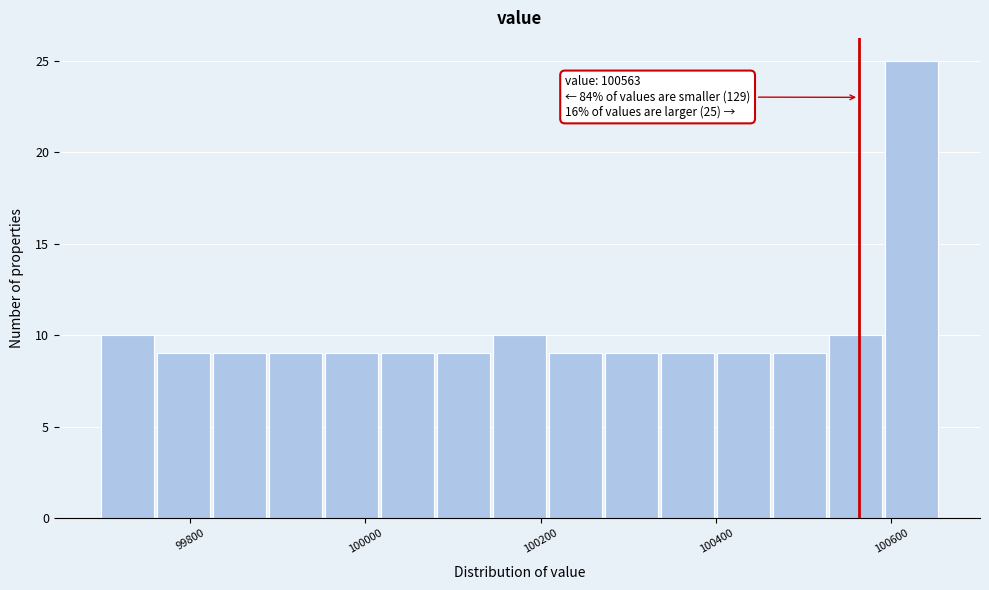

Around what value on the x-axis is the tallest bar? Give the approximate position of its centre, as read against the axis.

100620